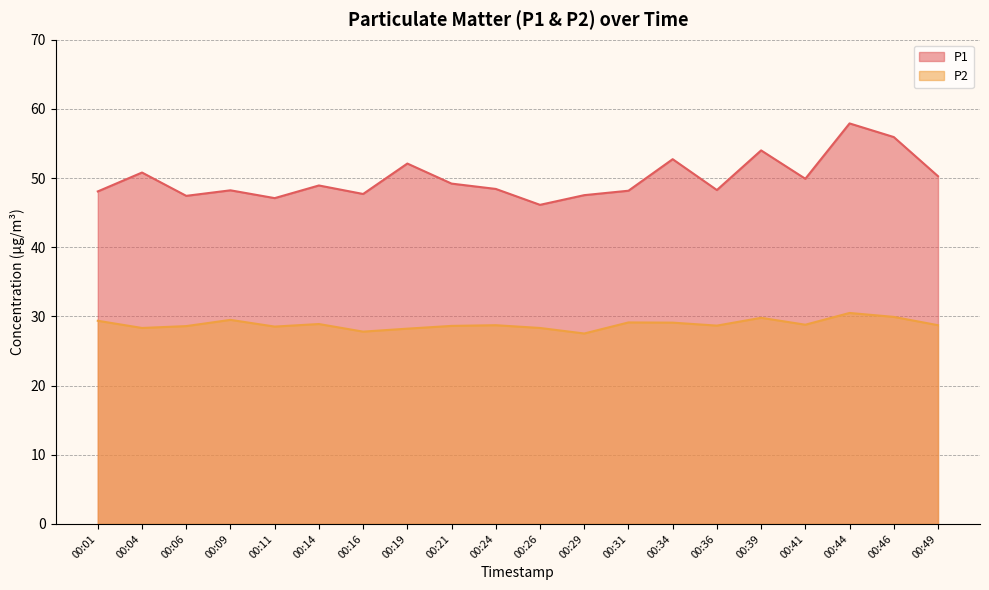

How many interior local peaks does the P1 series have?

7